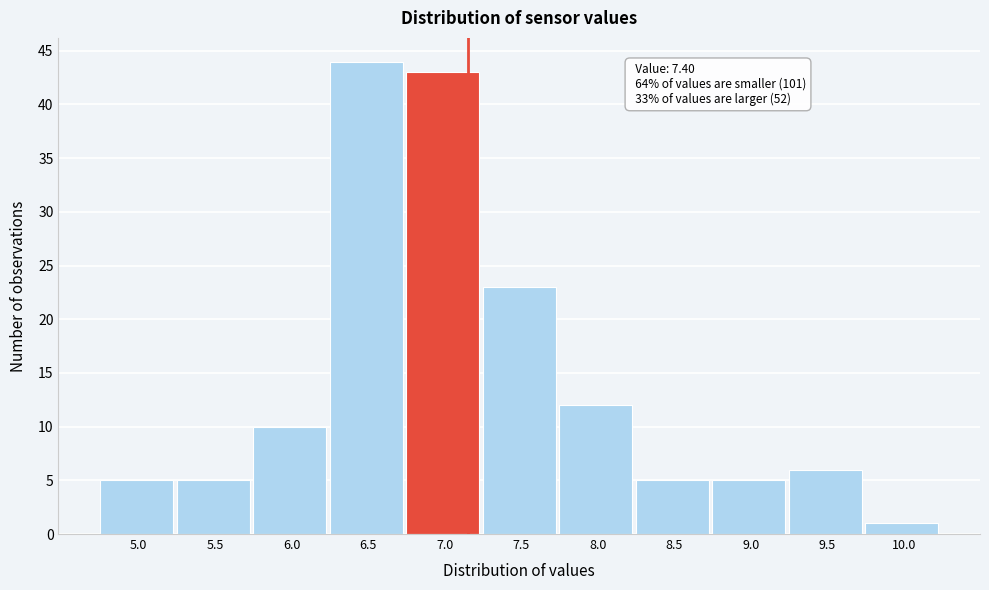

Reading left to right, extract all data points from this chart.

5.0=5	5.5=5	6.0=10	6.5=44	7.0=43	7.5=23	8.0=12	8.5=5	9.0=5	9.5=6	10.0=1